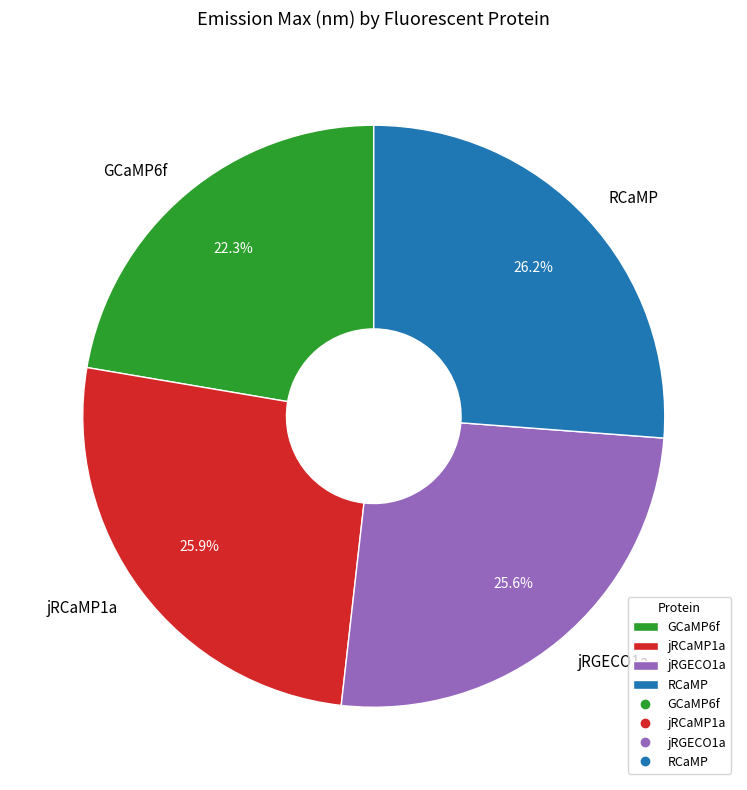

To the nearest percent, what is the average slice percentage?

25%